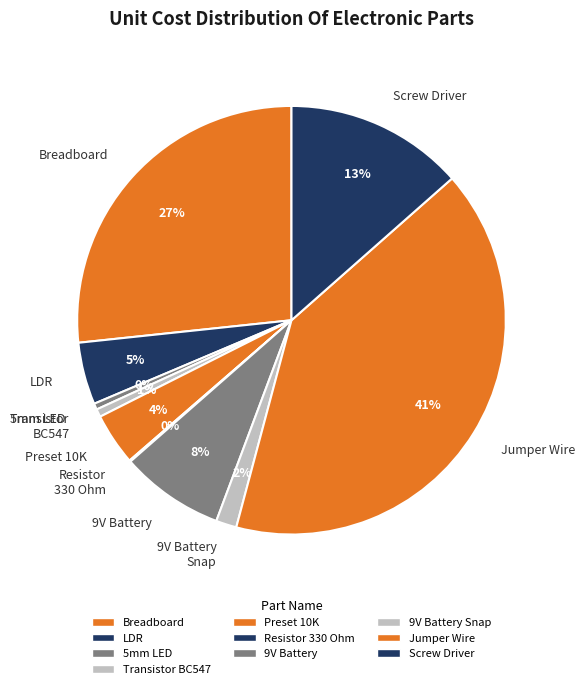

To the nearest percent, what portion does LDR represent?

5%